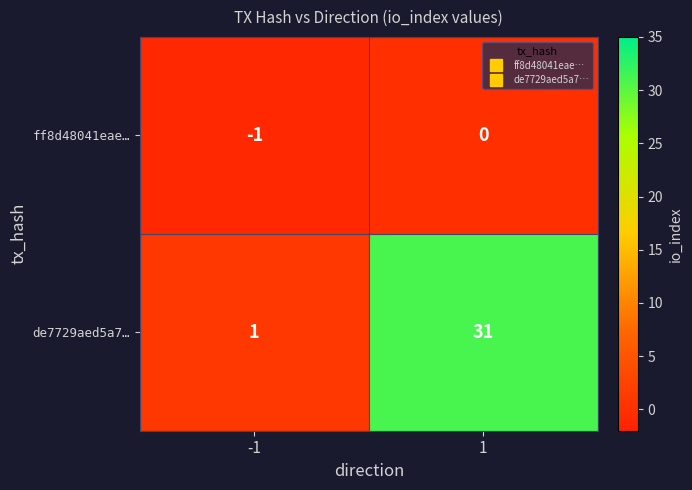

What is the sum of the de7729aed5a7… values at -1 and 1?

32